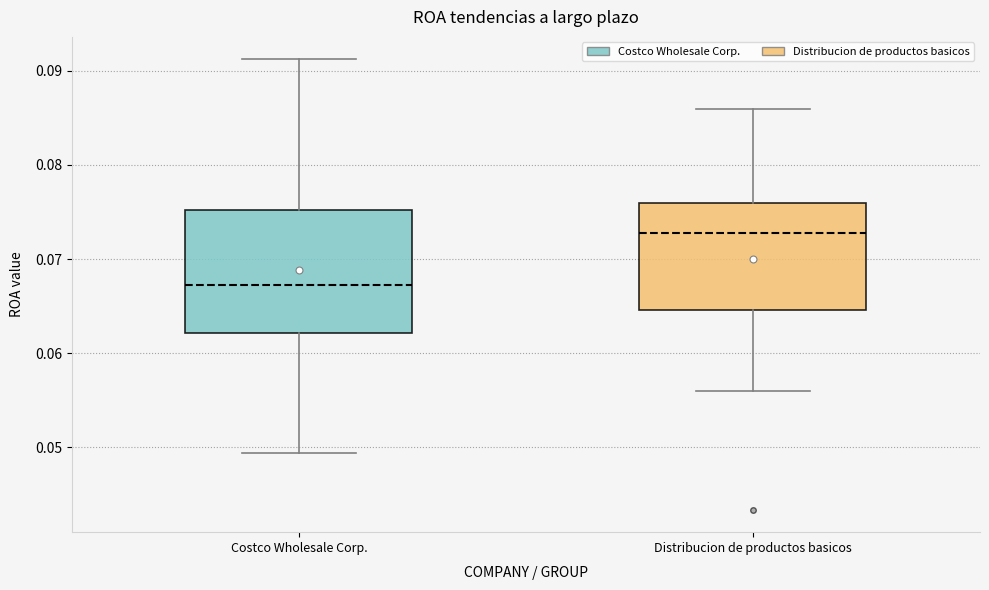

Where does the upper whisker of the box for Distribucion de productos basicos end on the y-axis? The values are not printed on the chart, so give them approximately, as read against the axis.

0.086